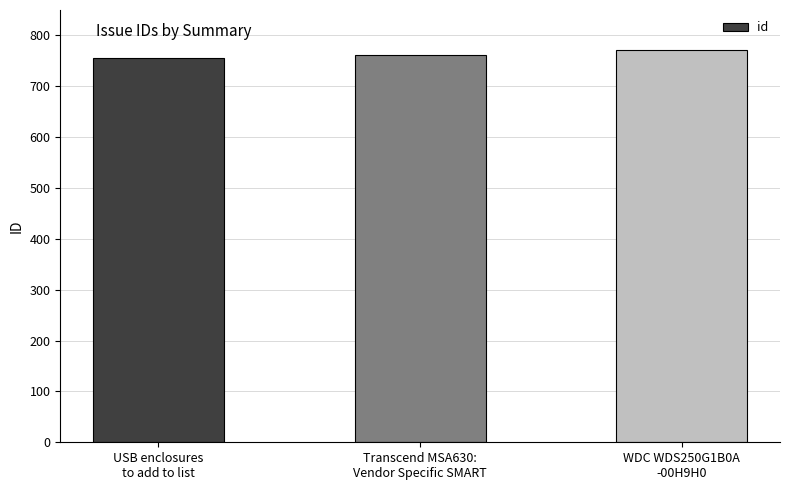

Where is the data nearest to the value 763?

Transcend MSA630:
Vendor Specific SMART